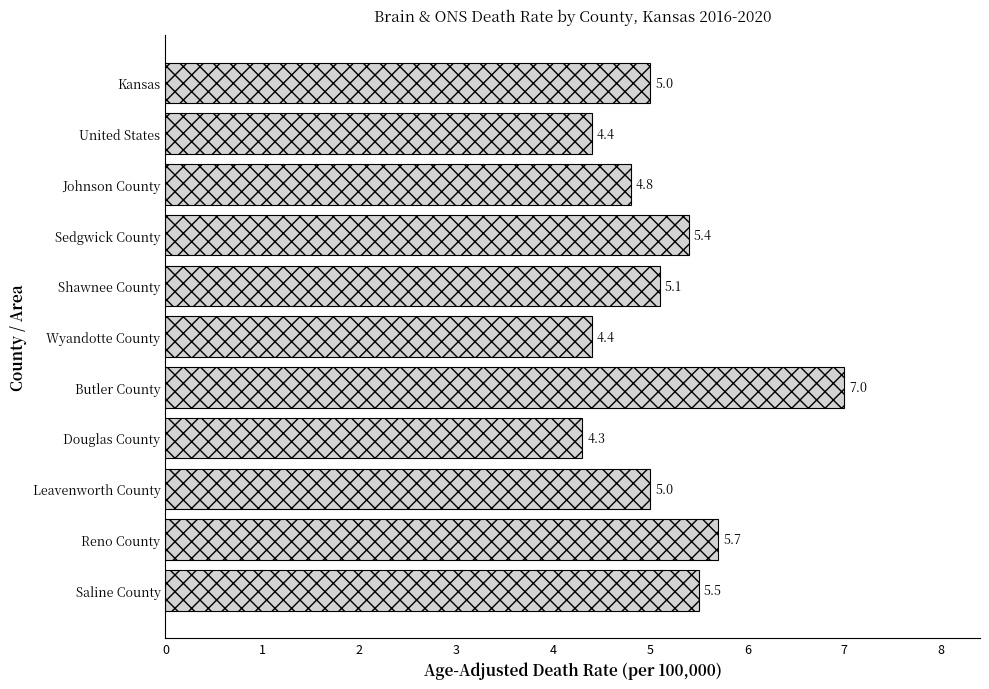

What is the ratio of the value at Butler County to the value at Wyandotte County?

1.6